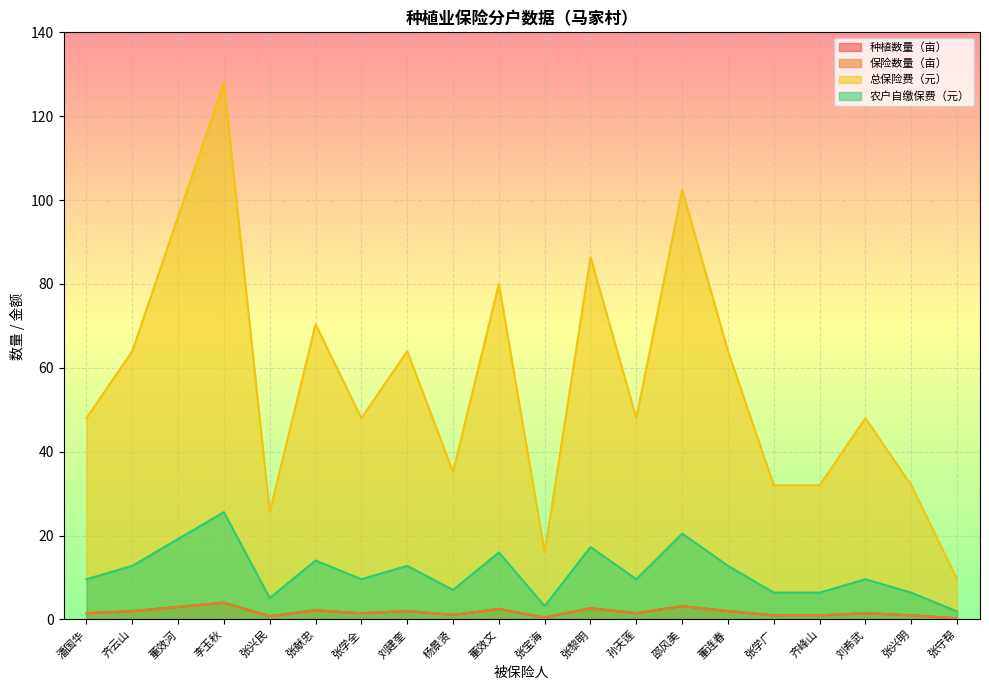

What is the difference between the 农户自缴保费（元） values at 邵风美 and 杨景贤?

13.4